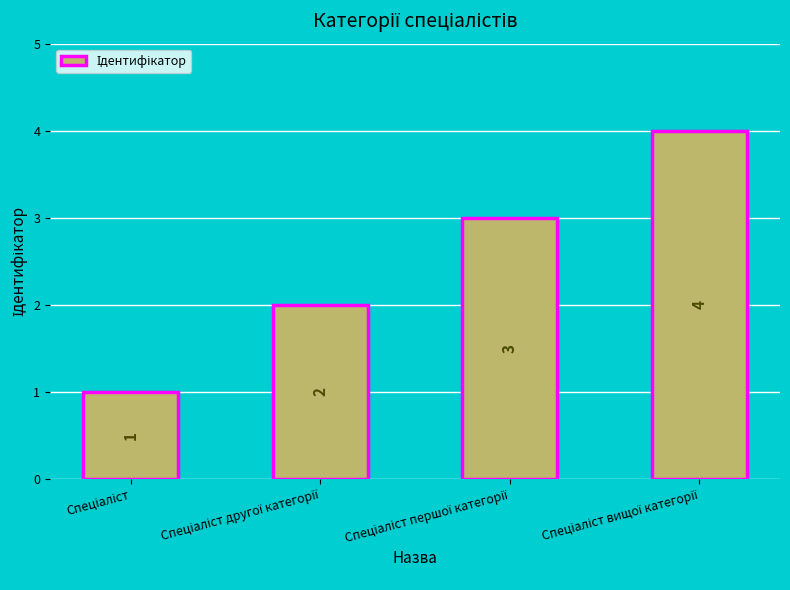

What is the value of the 4th bar from the left?

4